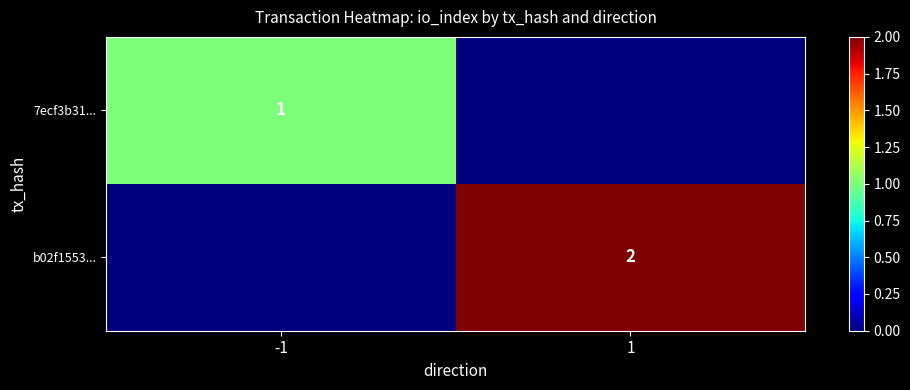

The 7ecf3b31... series shows 1 at -1. True or false?

True